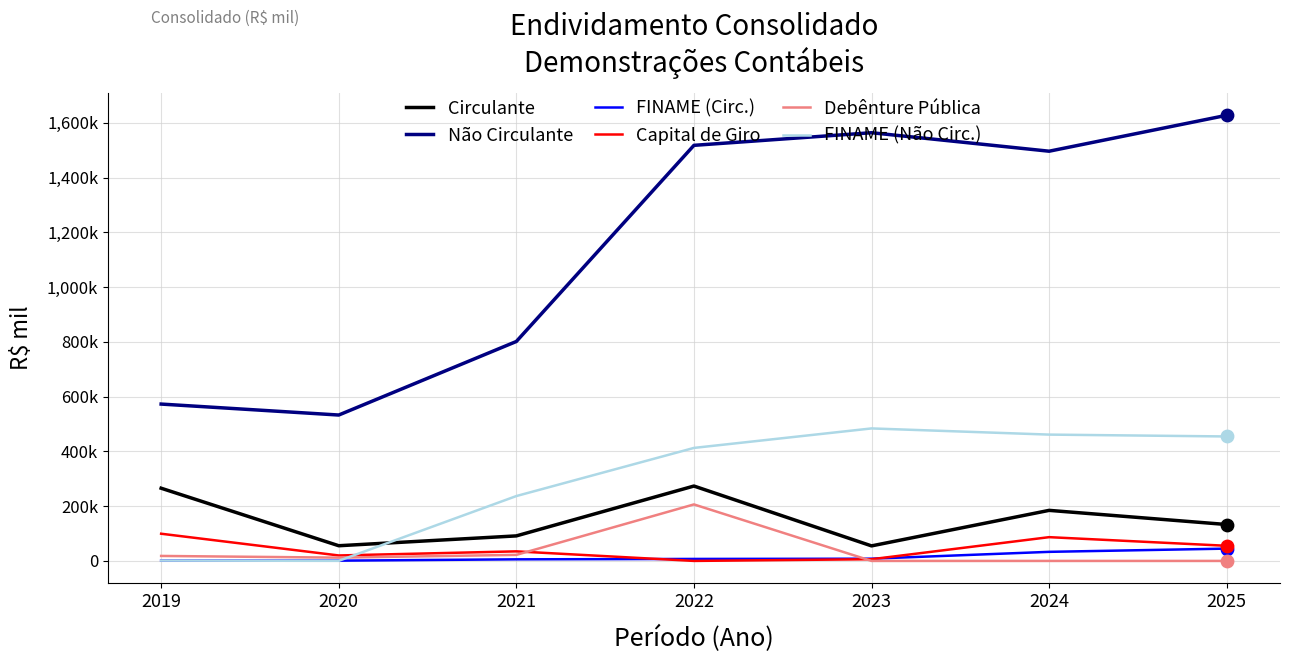

What are all the series names shown in the legend?

Circulante, Não Circulante, FINAME (Circ.), Capital de Giro, Debênture Pública, FINAME (Não Circ.)